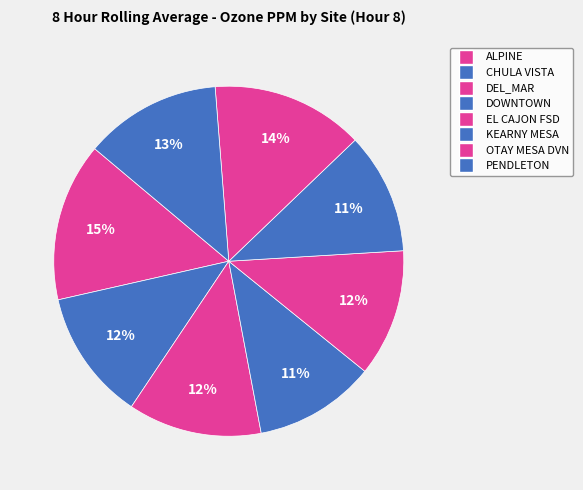

Count the number of slices in the pie.

8